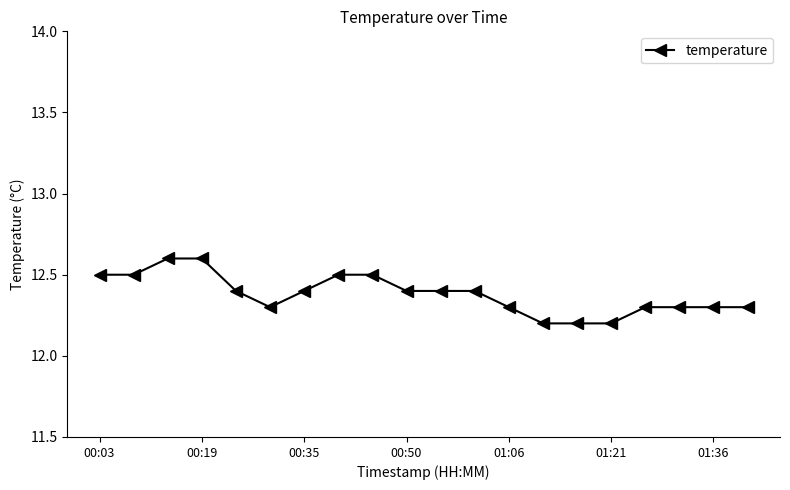

What is the value of the 7th point from the left?

12.4